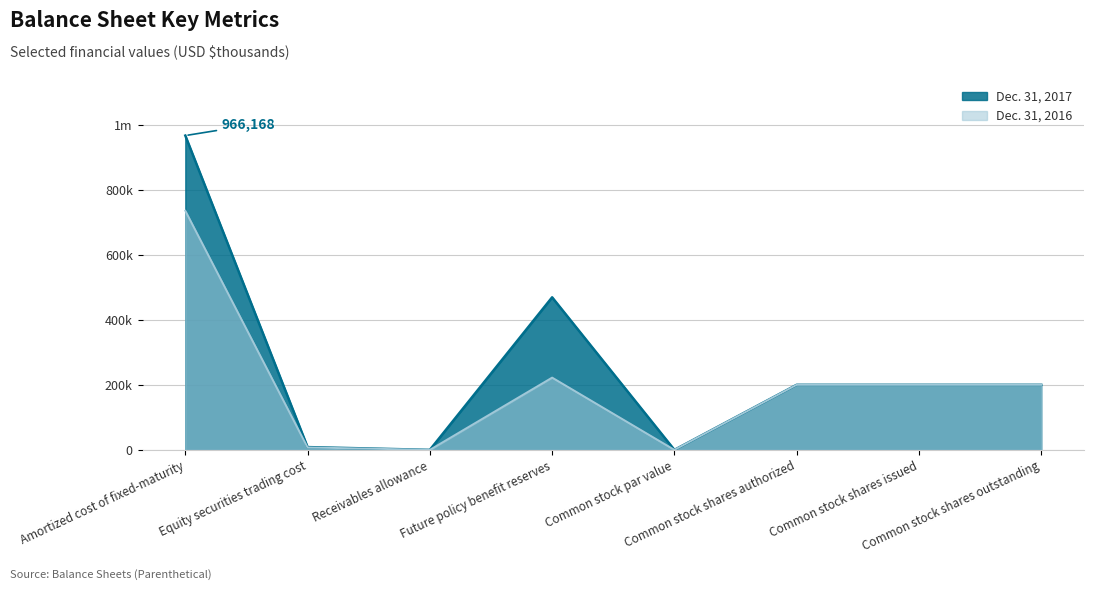

What is the difference between the second highest and minimum values in the Dec. 31, 2017 series?

468977